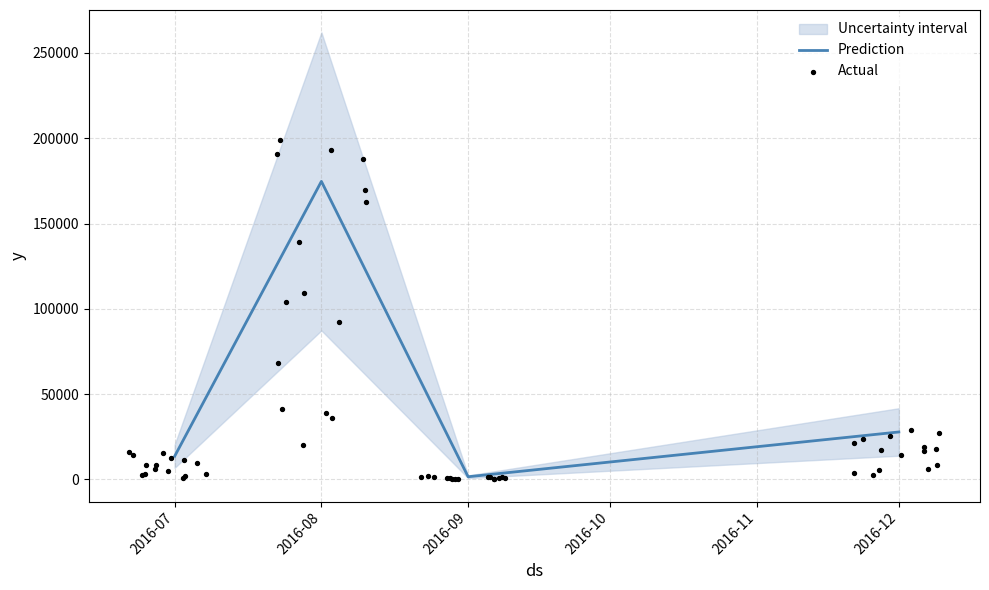

At which category does Prediction reach its first local valley?

2016-09